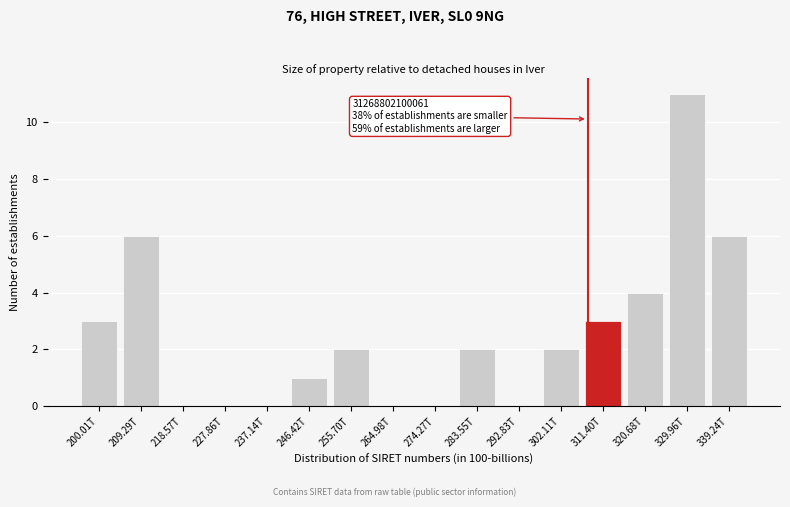

Reading left to right, transcribe all the data shown in this chart.

200.01T=3	209.29T=6	218.57T=0	227.86T=0	237.14T=0	246.42T=1	255.70T=2	264.98T=0	274.27T=0	283.55T=2	292.83T=0	302.11T=2	311.40T=3	320.68T=4	329.96T=11	339.24T=6